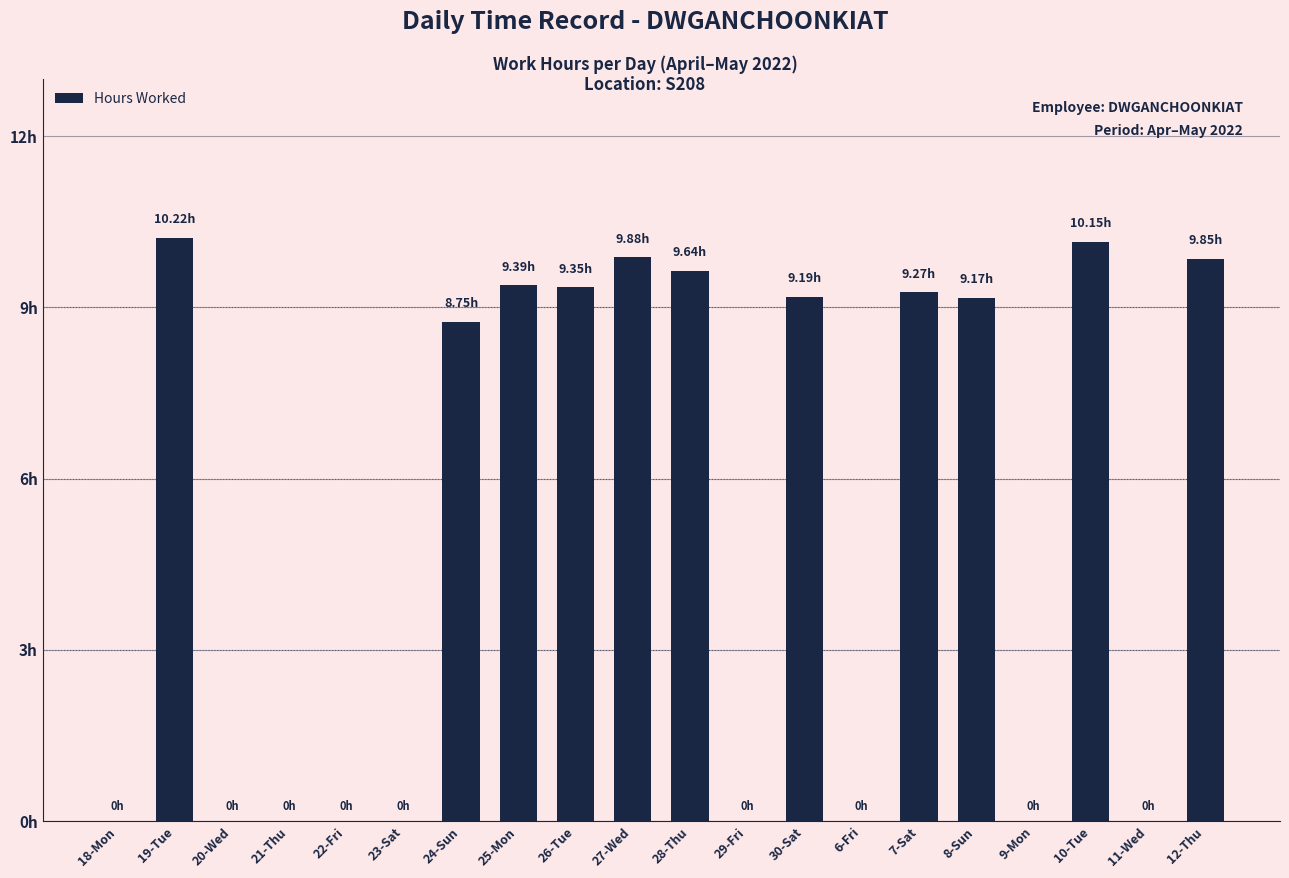

What is the maximum value shown in the chart?

10.2